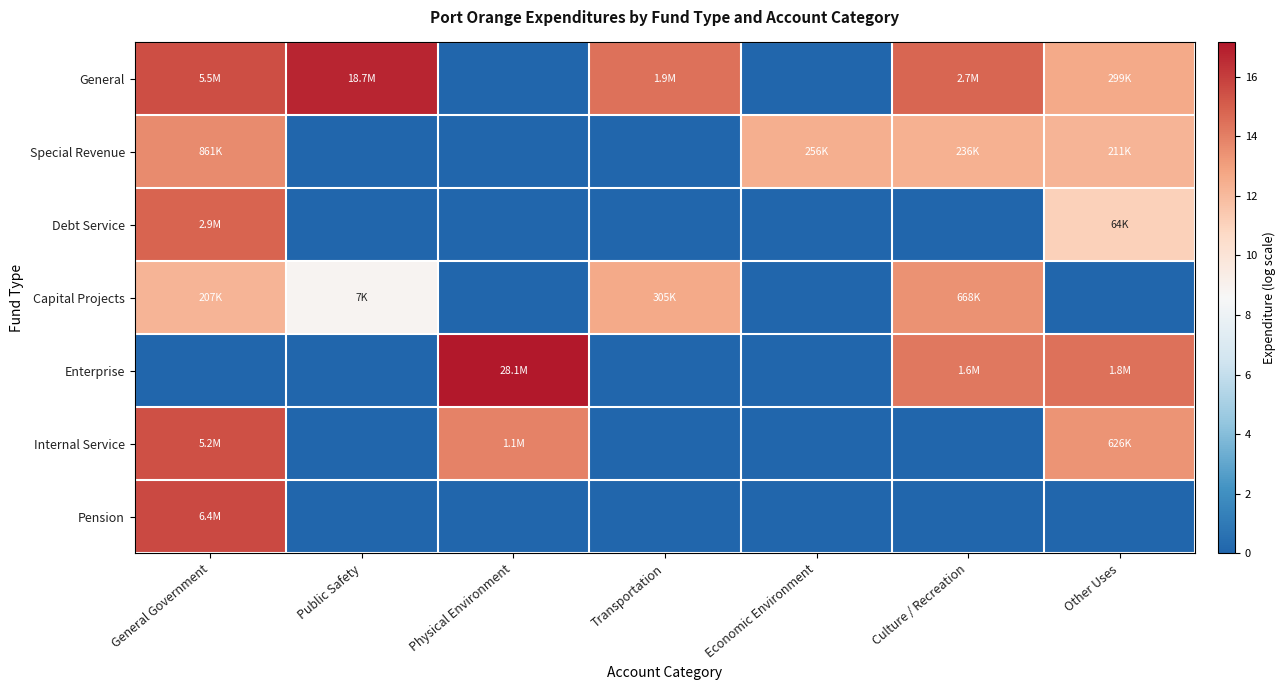

Which series changed the most between Transportation and Culture / Recreation?

Enterprise